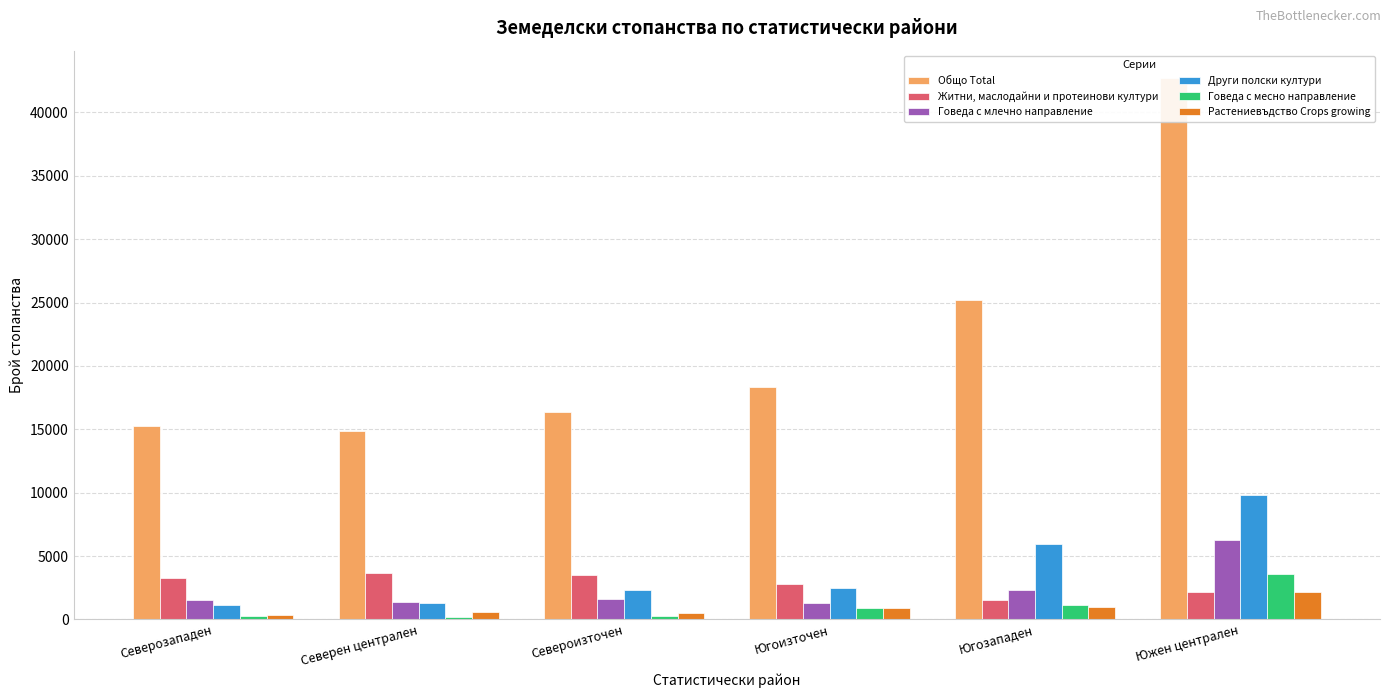

Where does the Други полски култури series first go above 2505?

Югозападен